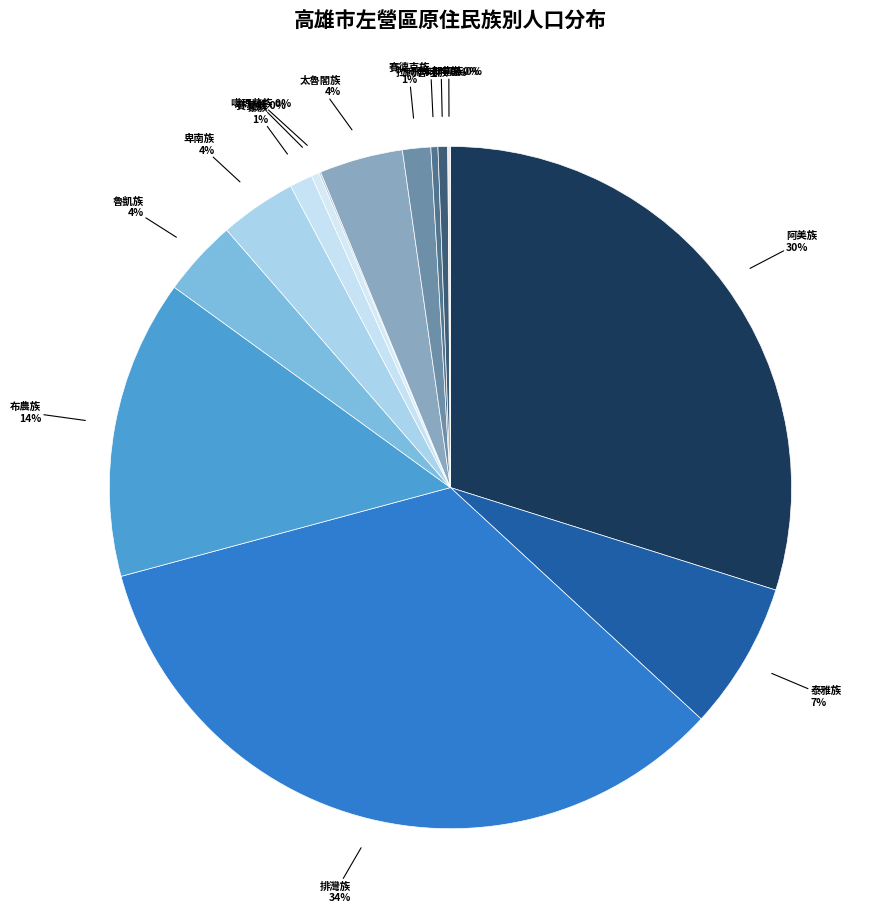

What is the largest slice in the pie chart?

排灣族